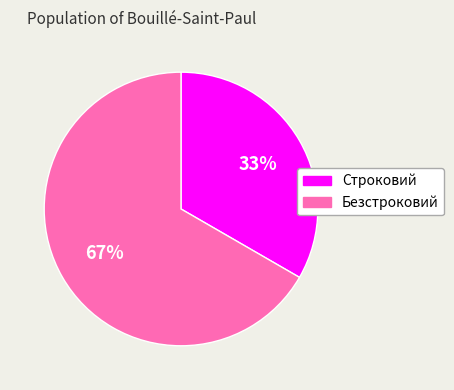

Count the number of slices in the pie.

2